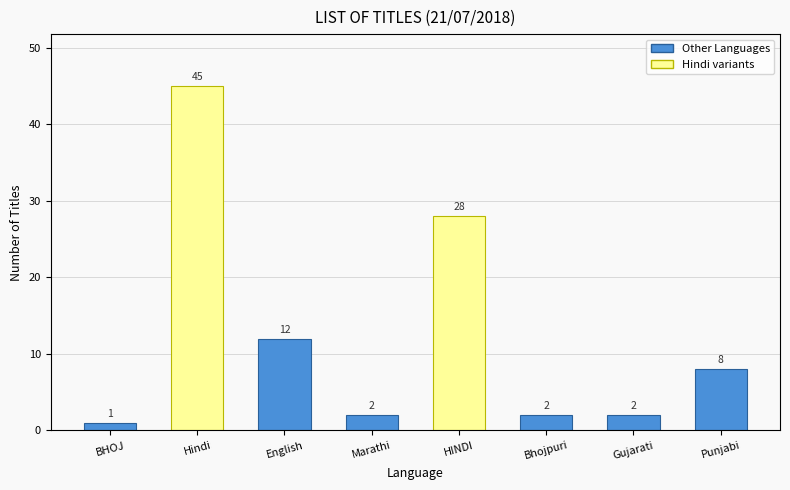

Is it true that the value at HINDI is 28?

True